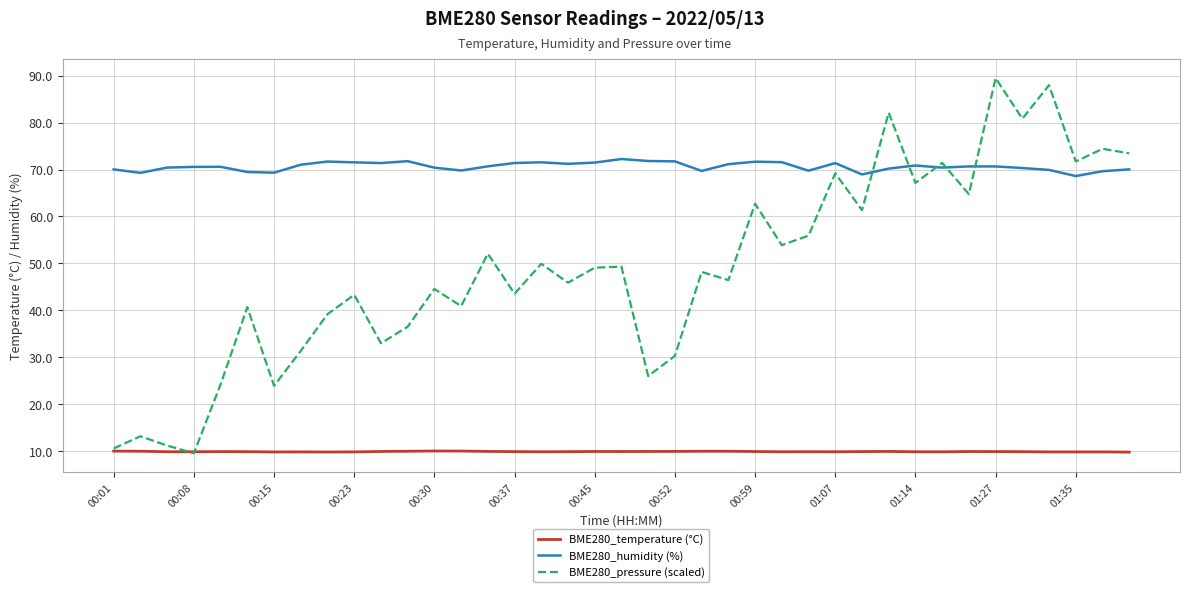

What is the greatest value displayed?

89.5